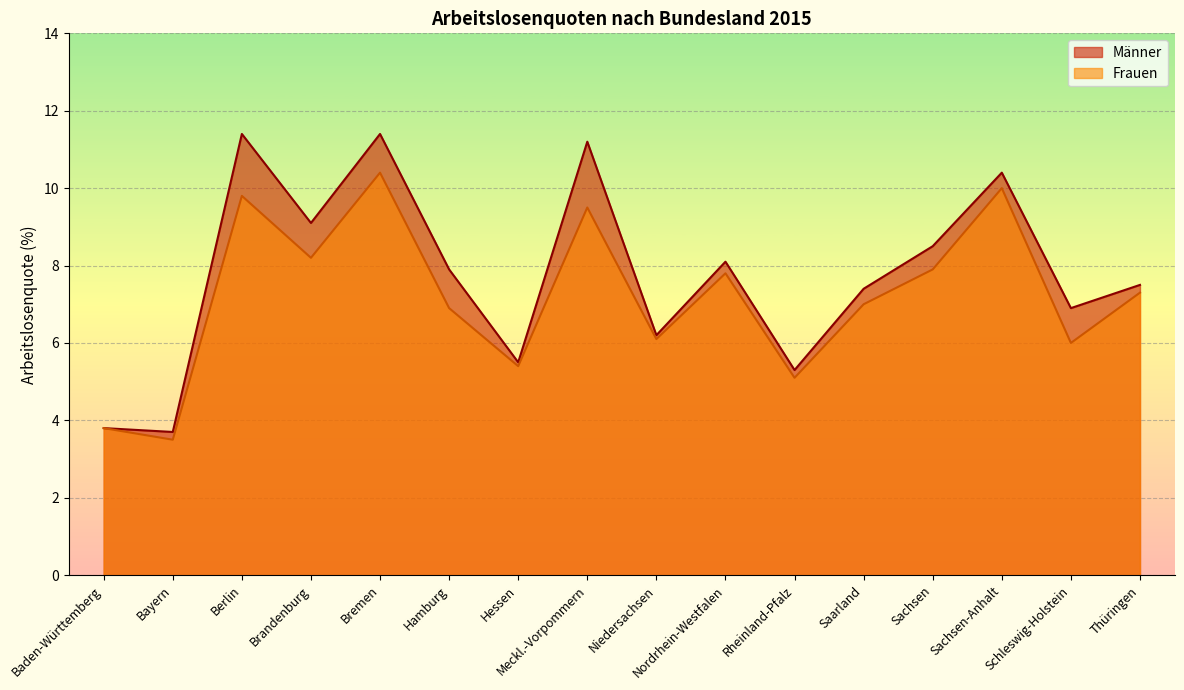

What is the minimum value shown in the chart?

3.5